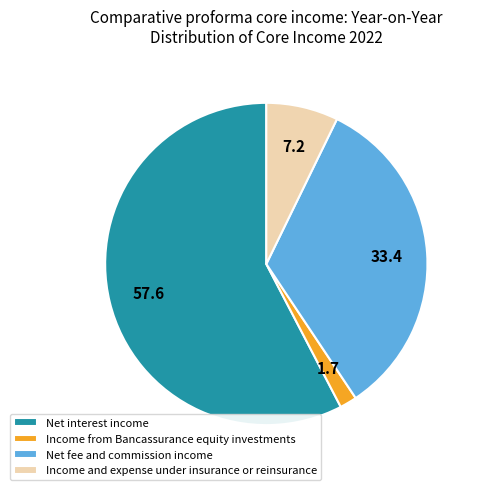

Rank the categories by value from lowest to highest.

Income from Bancassurance equity investments, Income and expense under insurance or reinsurance, Net fee and commission income, Net interest income